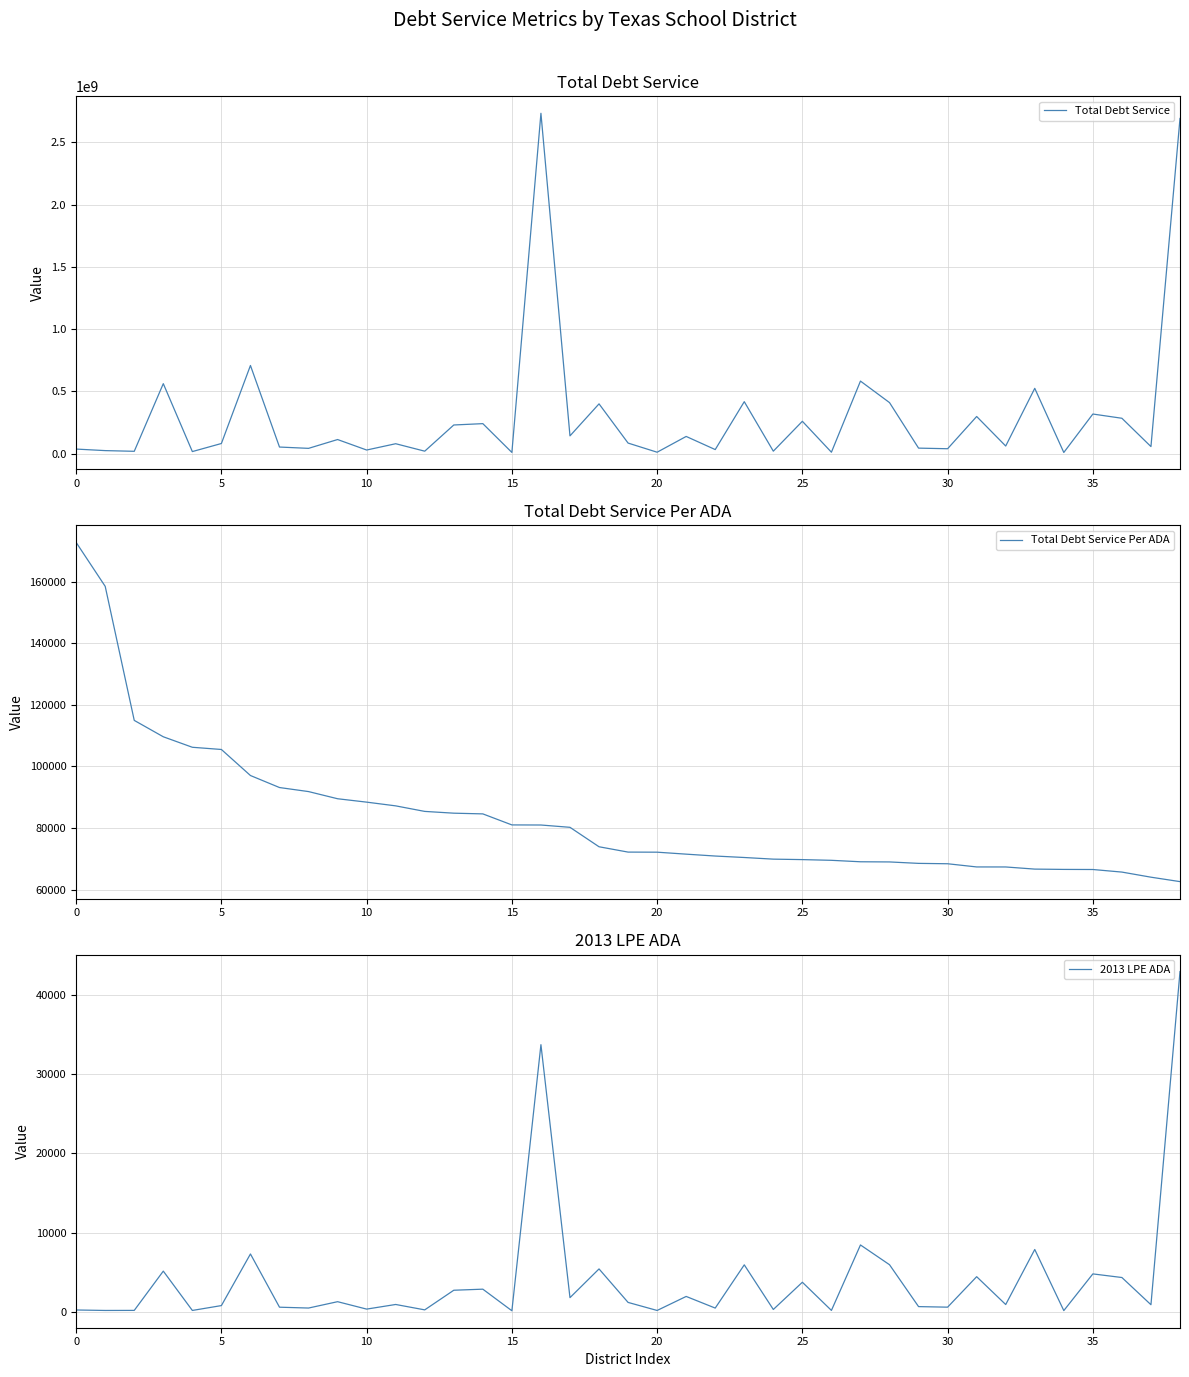

At 10, list the series in order from smallest to largest.

2013 LPE ADA, Total Debt Service Per ADA, Total Debt Service